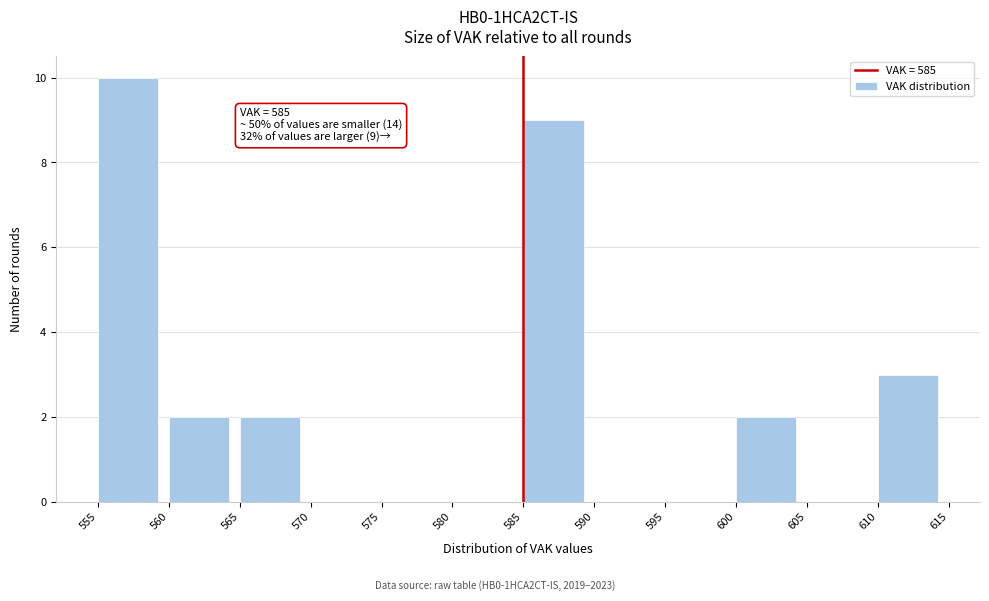

Over which range of the x-axis is the bar tallest?

555 to 560